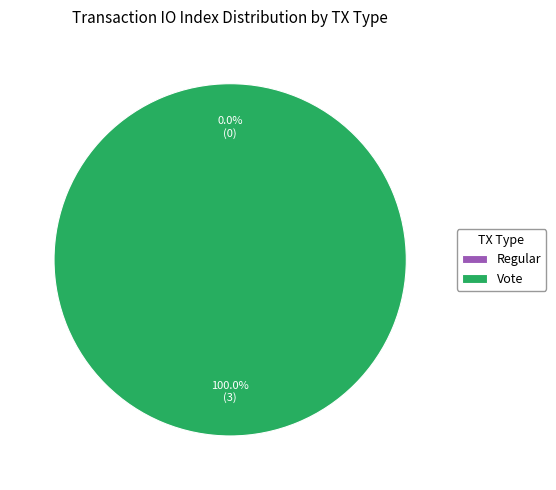

To the nearest percent, what is the average slice percentage?

50%